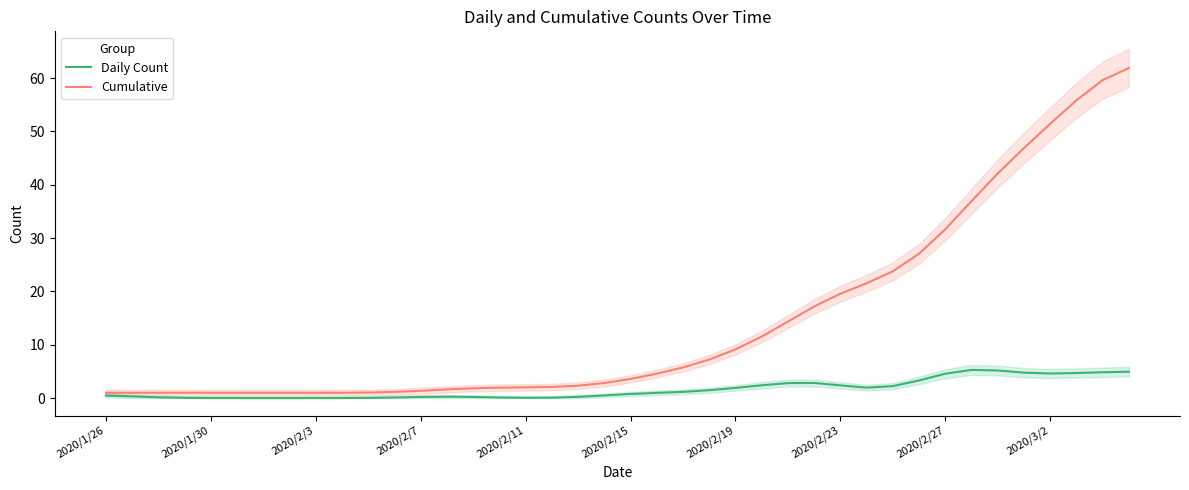

What is the sum of all Cumulative values?

580.0